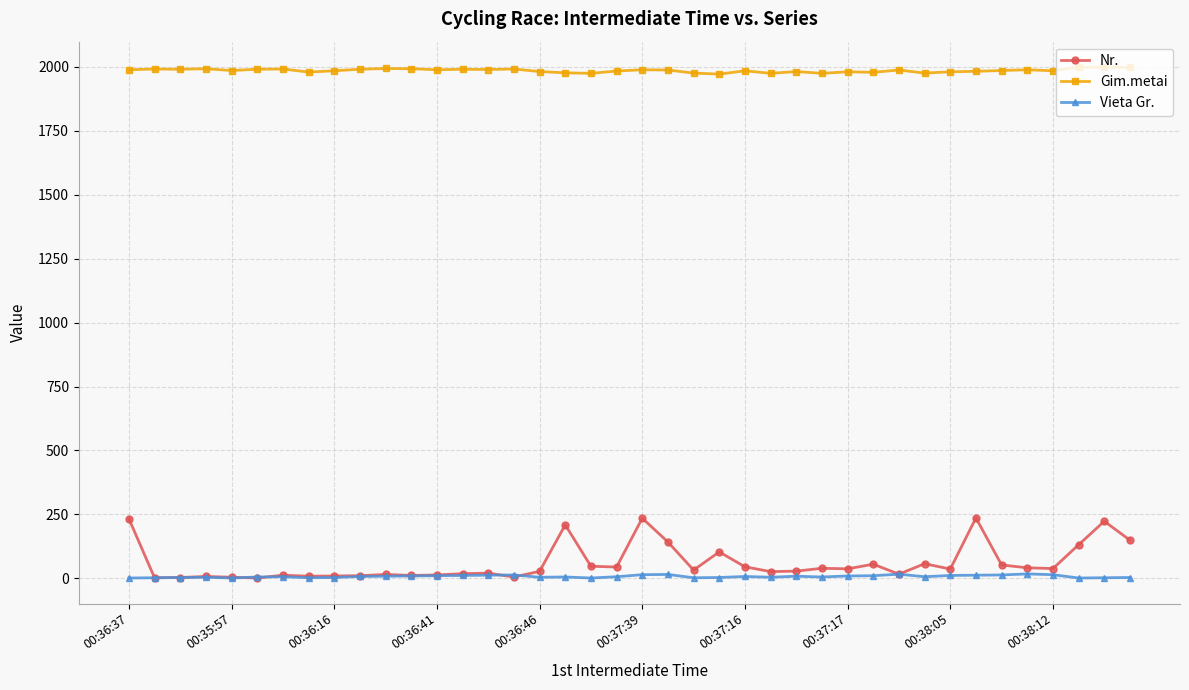

What is the maximum value shown in the chart?

1999